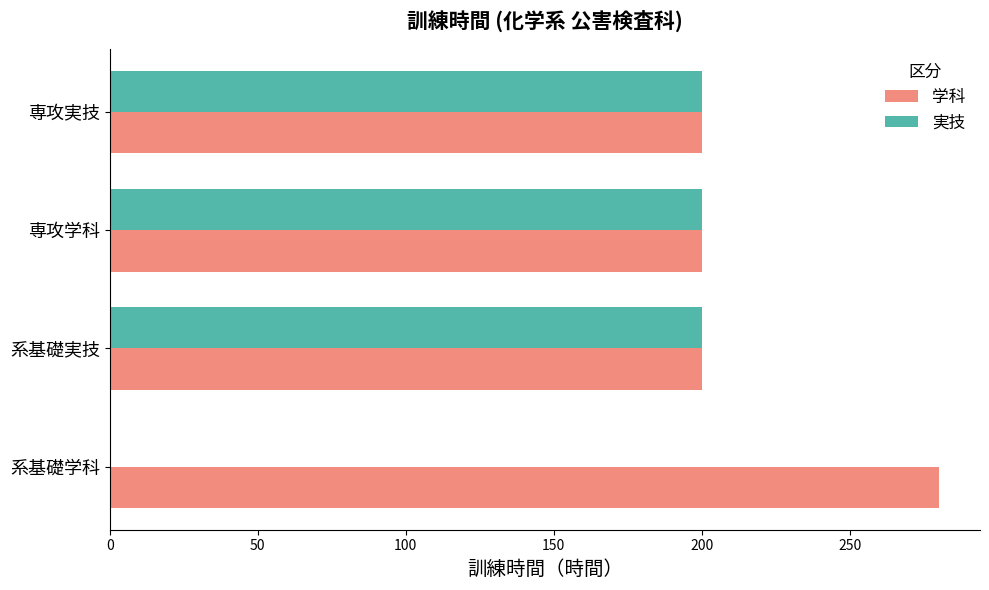

What is the greatest value displayed?

280